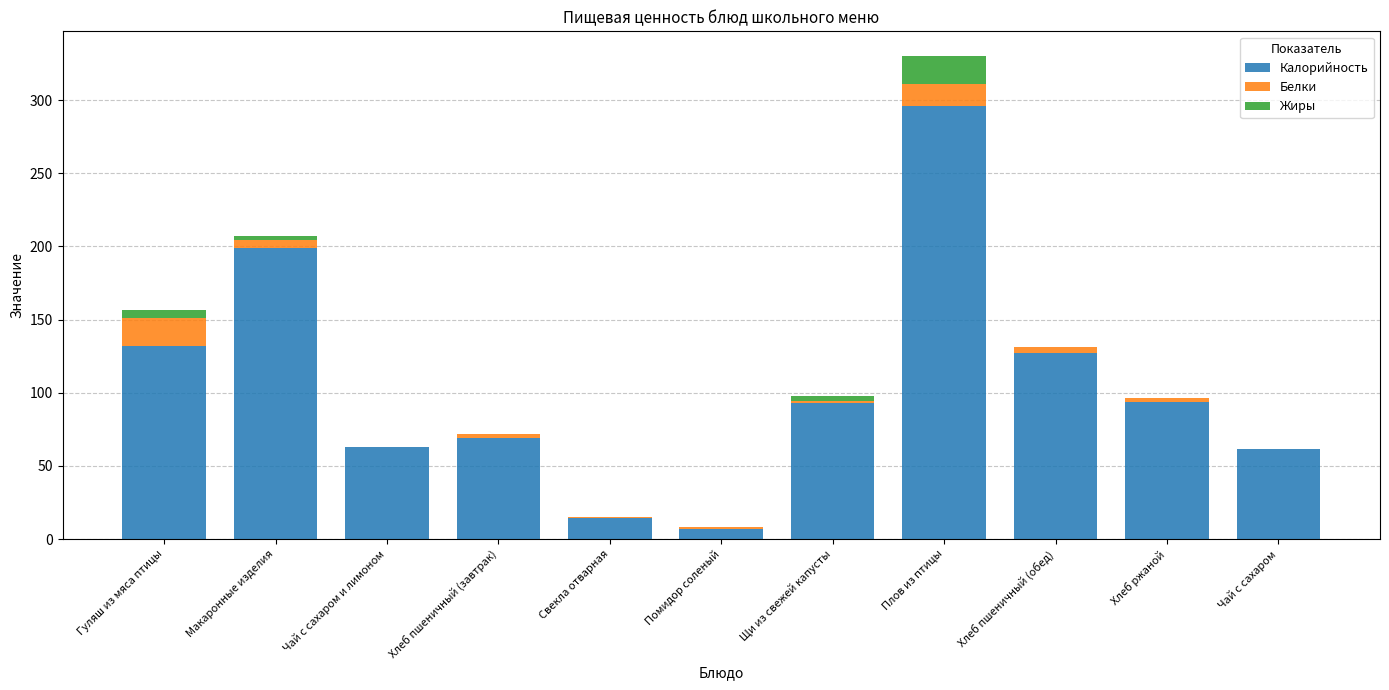

At which label is Калорийность closest to 151?

Гуляш из мяса птицы